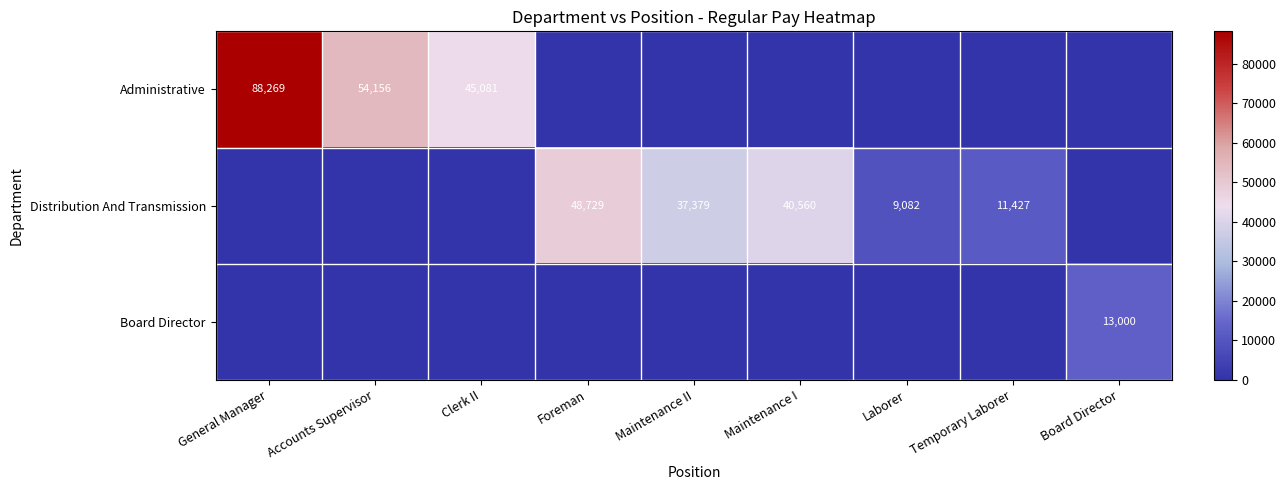

What is the spread (max minus min) of values at Maintenance II?

37379